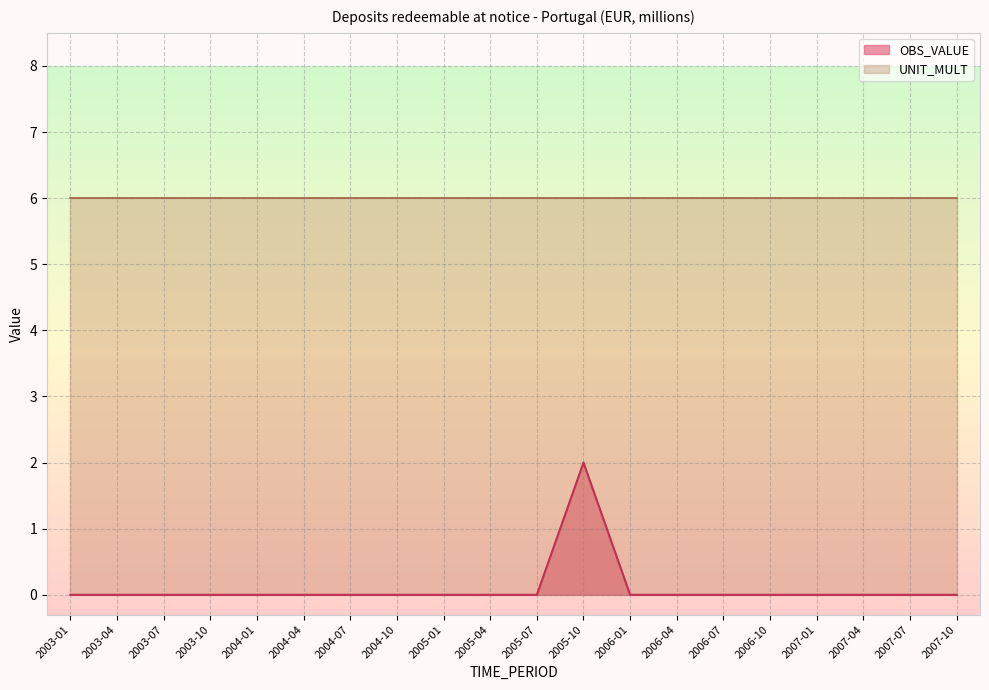

Does the chart display data point markers on the line(s)?

No